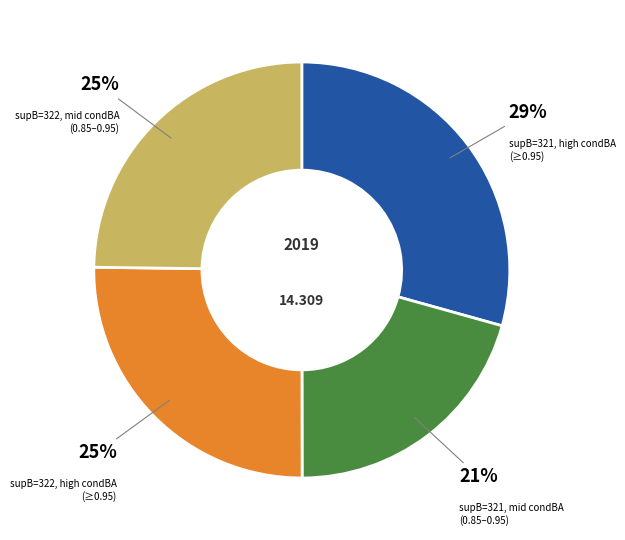

Combined, do supB=321, high condBA (≥0.95) and supB=322, mid condBA (0.85–0.95) account for over 50%?

Yes